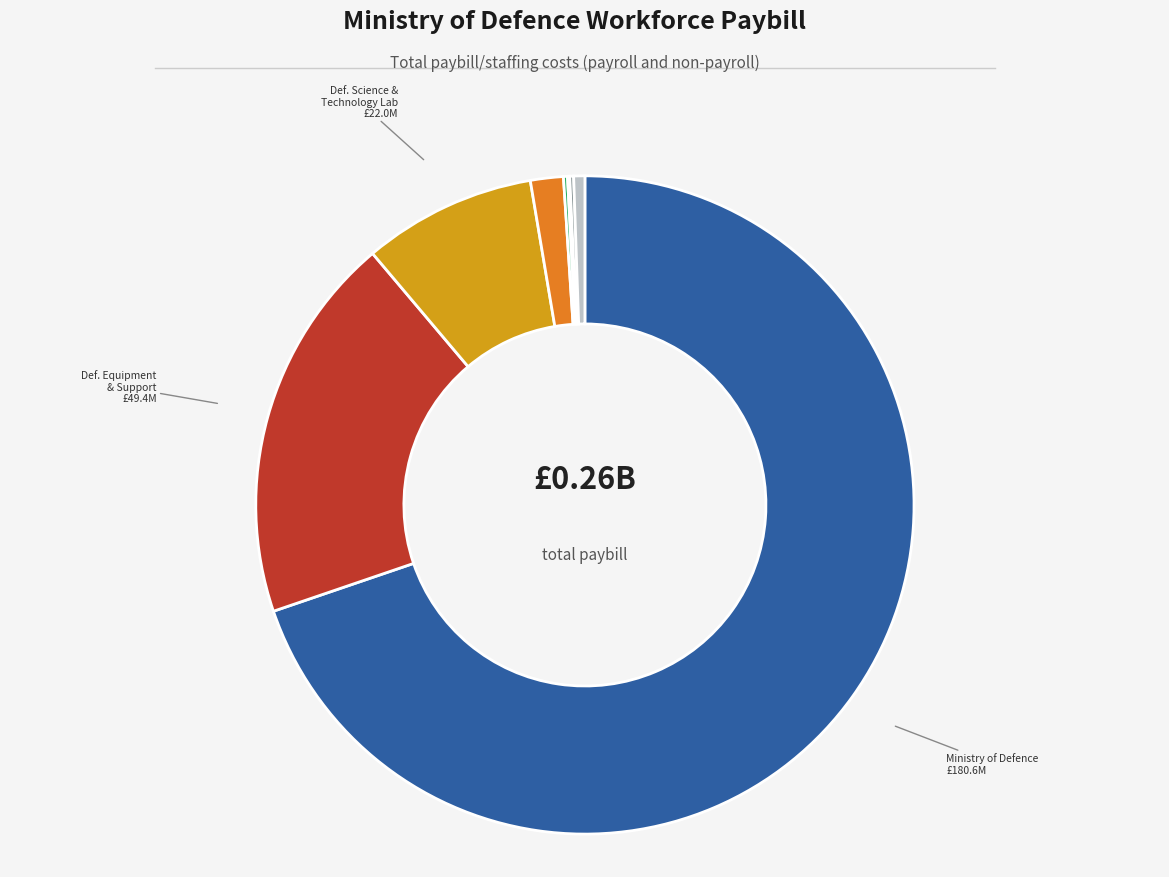

Is the sum of Ministry of Defence and UK Hydrographic Office greater than half?

Yes